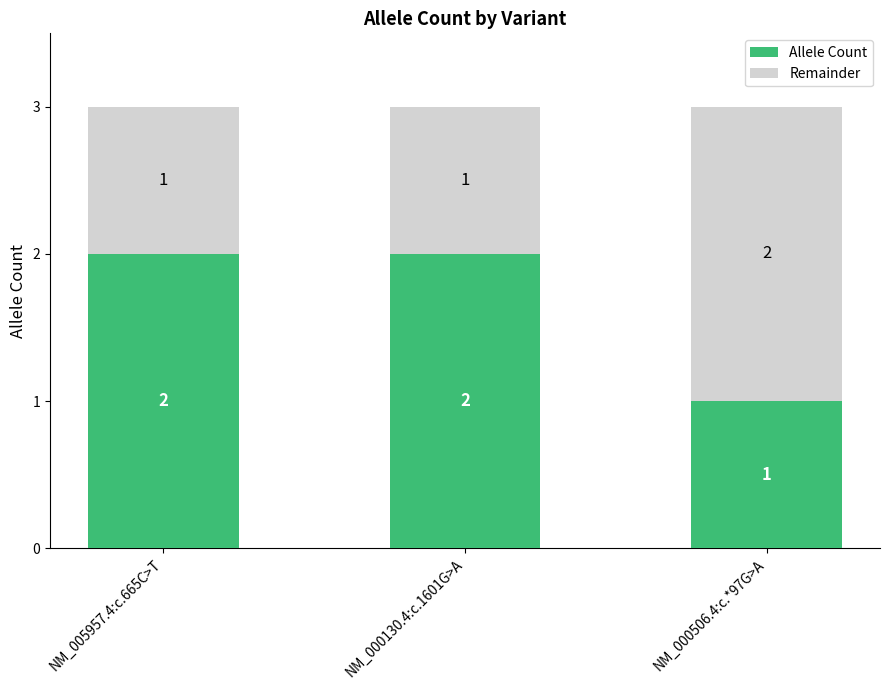

Reading left to right, list the values for the Allele Count series.

2	2	1